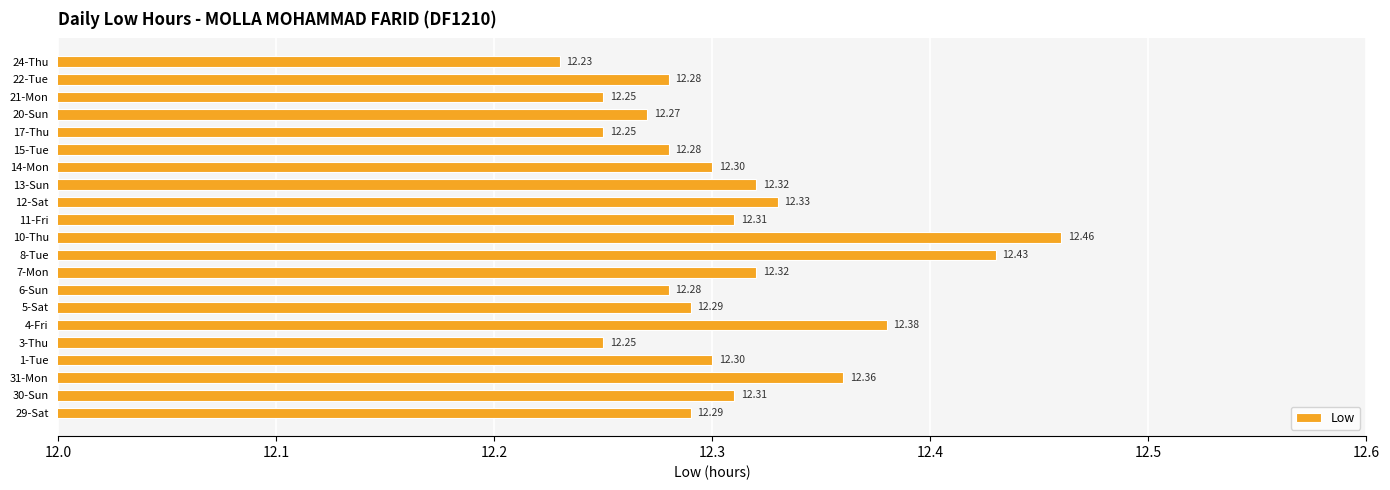

What is the change in value from 29-Sat to 4-Fri?

+0.1